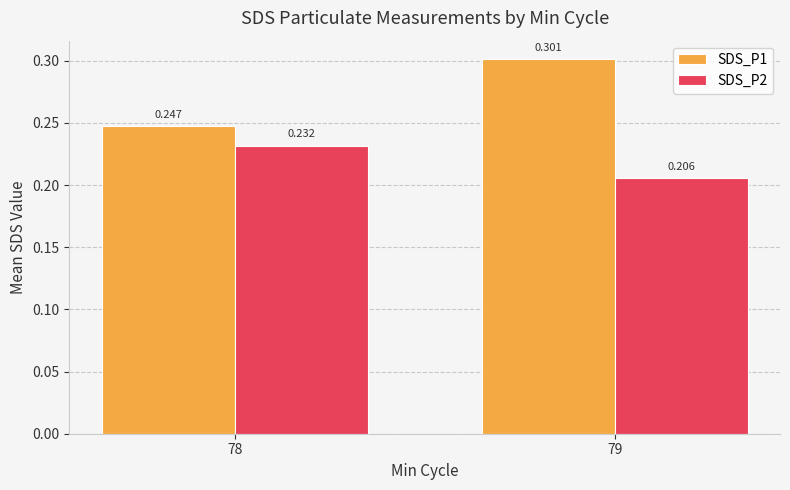

How many groups of bars are there?

2